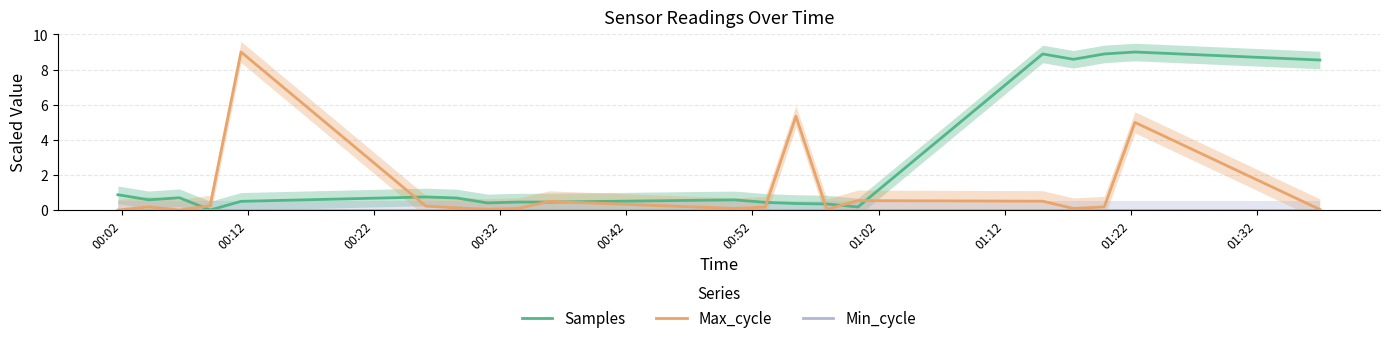

Rank the series by their maximum value, from highest to lowest.

Samples, Max_cycle, Min_cycle